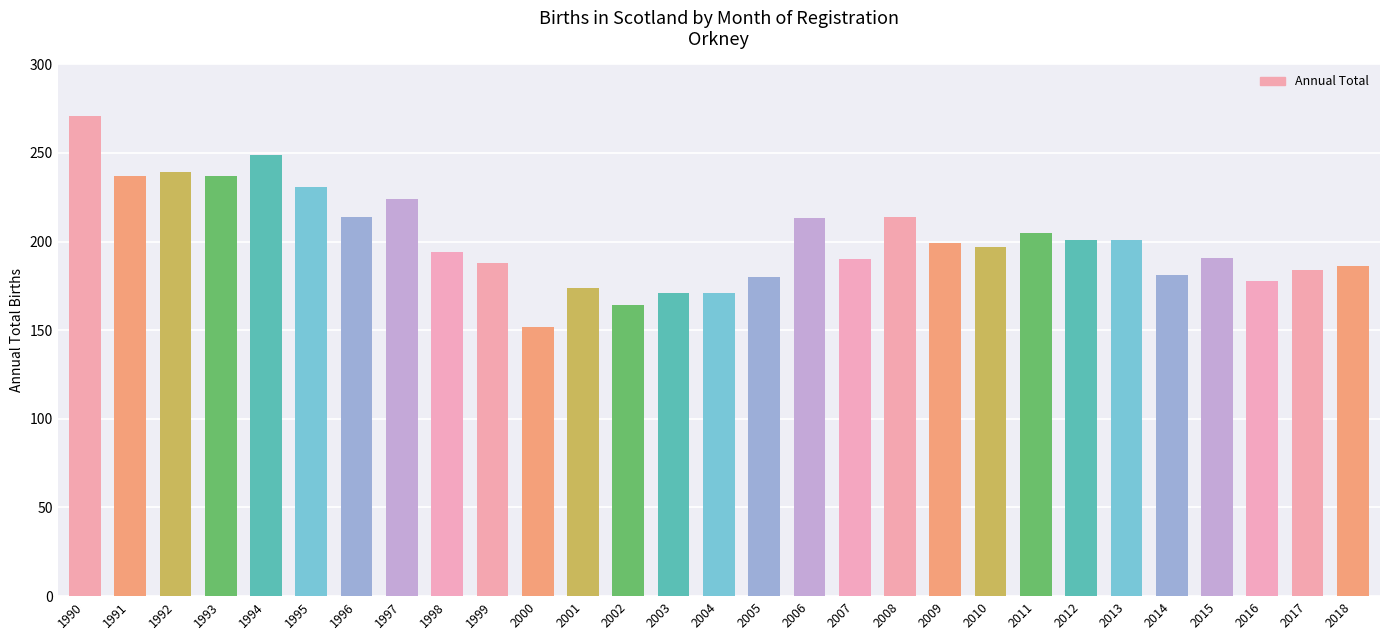

The chart shows a value of 203 at 2000. True or false?

False